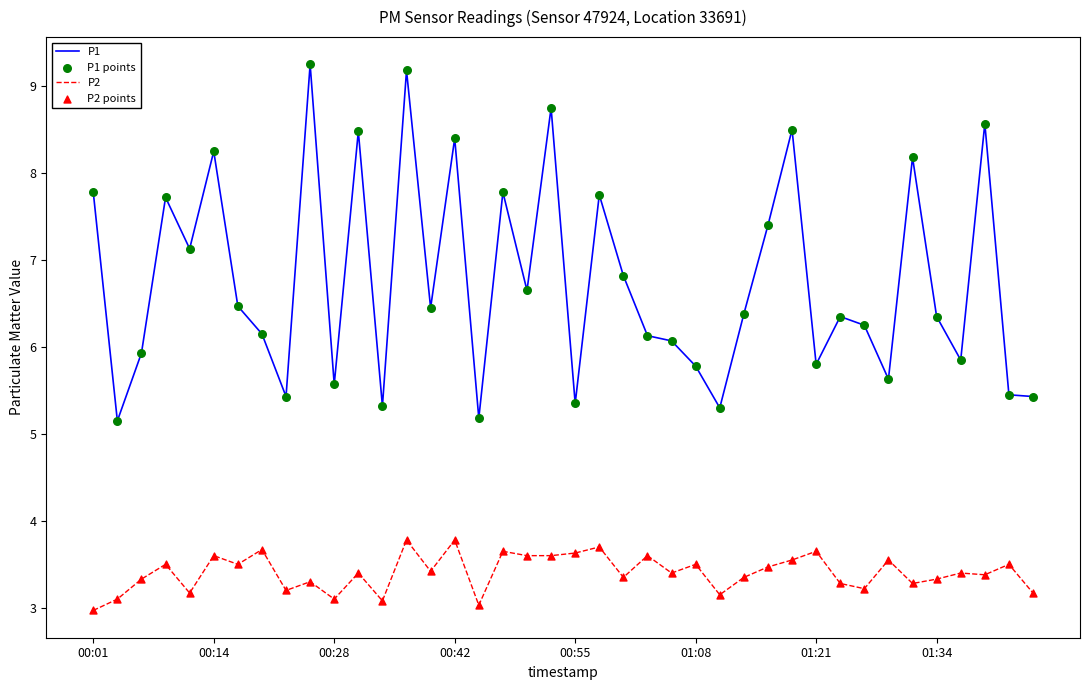

Which series has the largest total across all categories?

P1